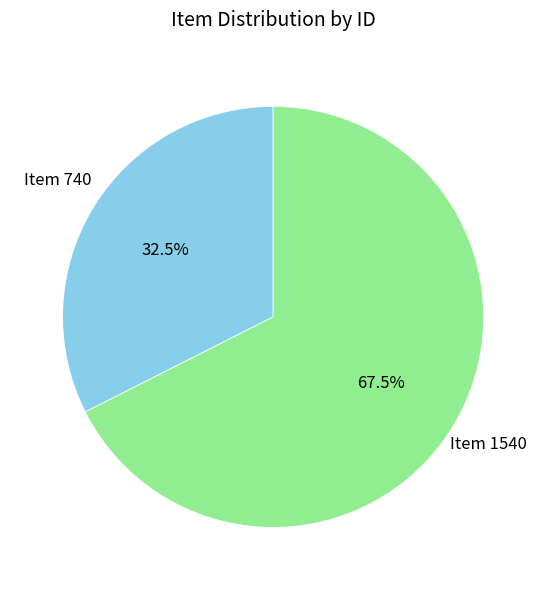

Is there any slice that represents more than half of the pie?

Yes